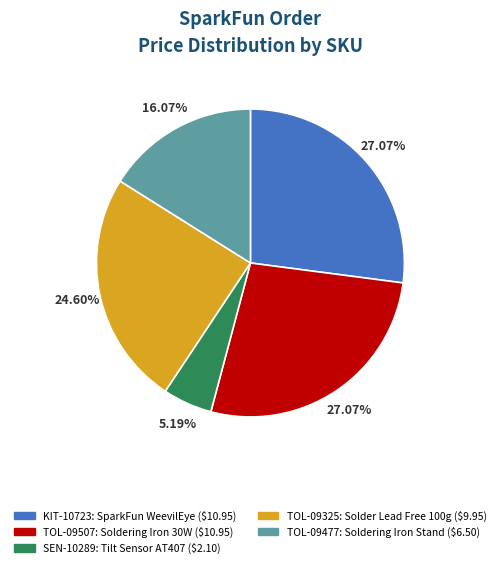

Approximately how many times larger is the value at TOL-09507 compared to TOL-09477?

1.7